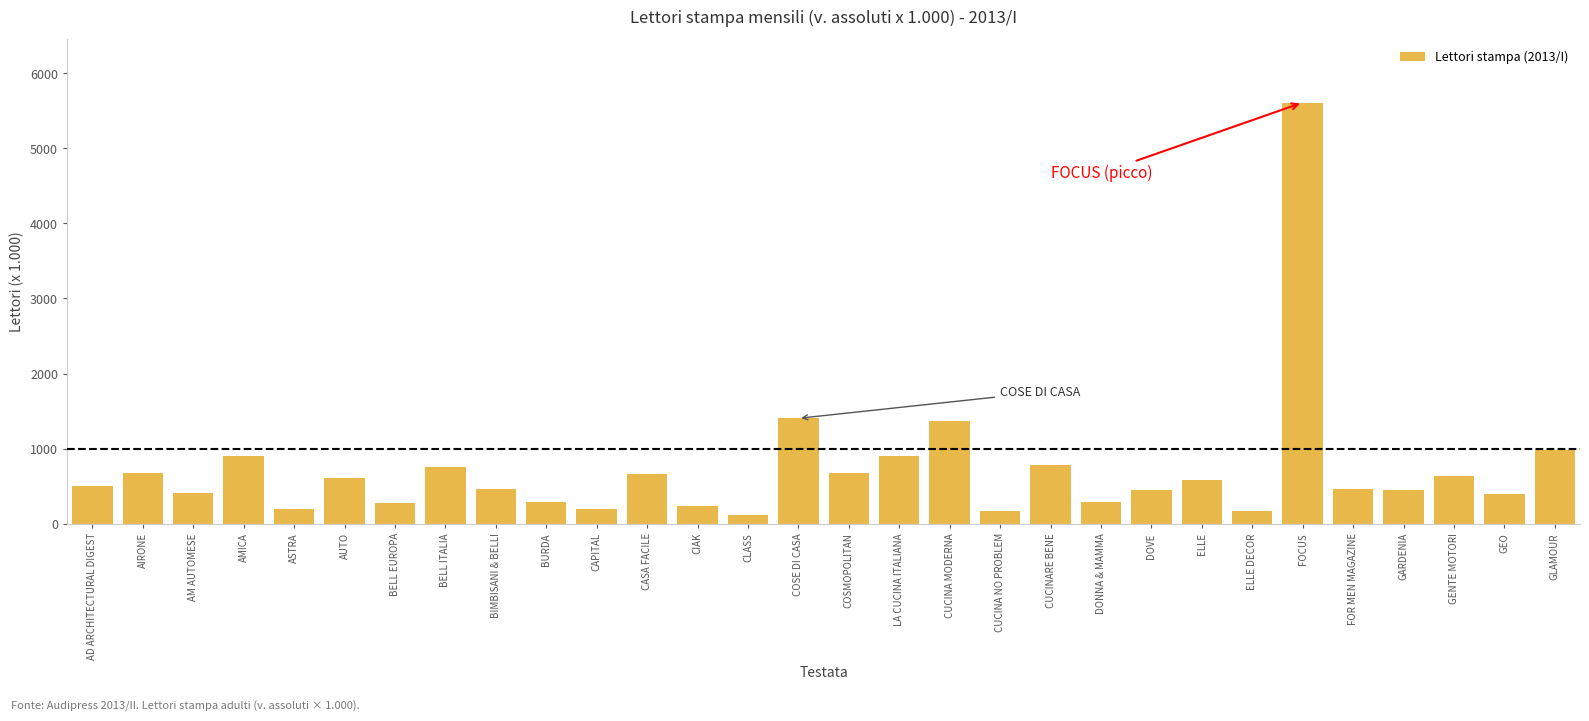

What is the label of the 16th bar from the right?

COSE DI CASA